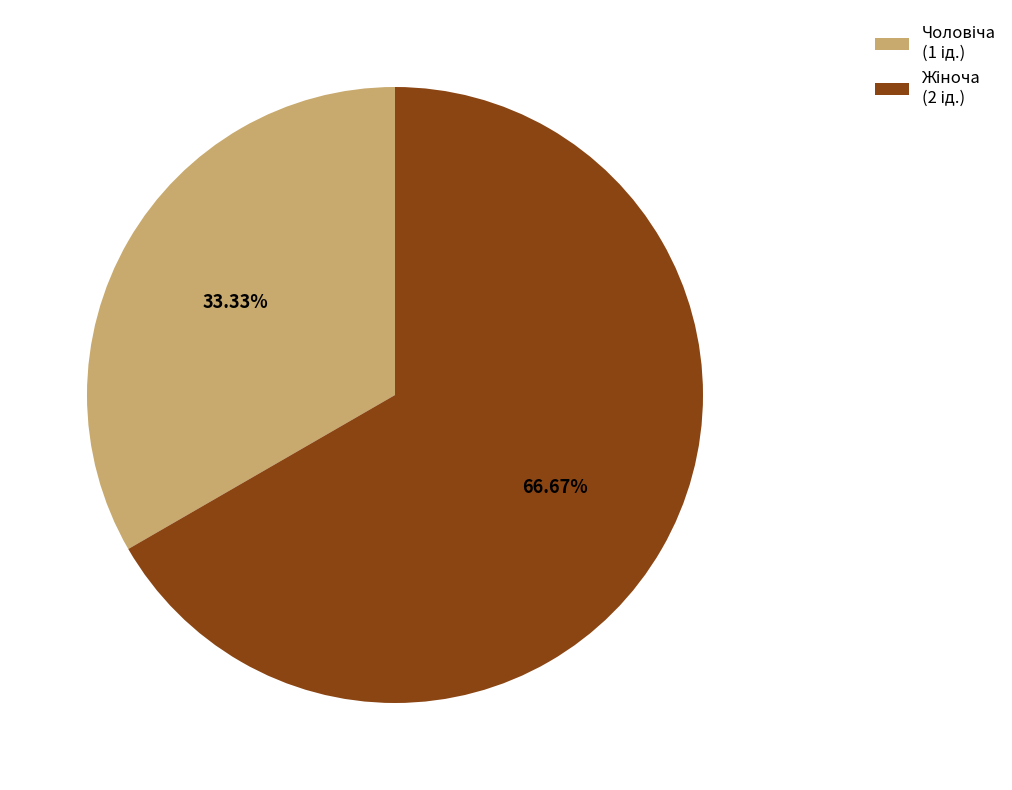

Is there any slice that represents more than half of the pie?

Yes